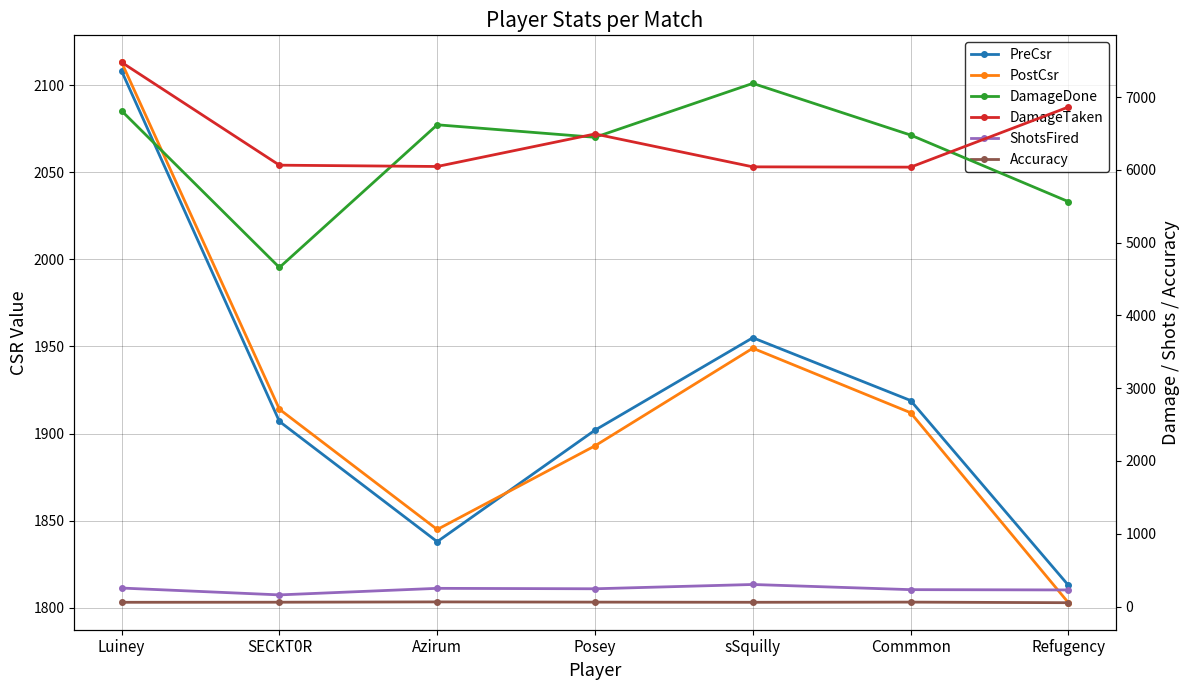

What are all the series names shown in the legend?

PreCsr, PostCsr, DamageDone, DamageTaken, ShotsFired, Accuracy